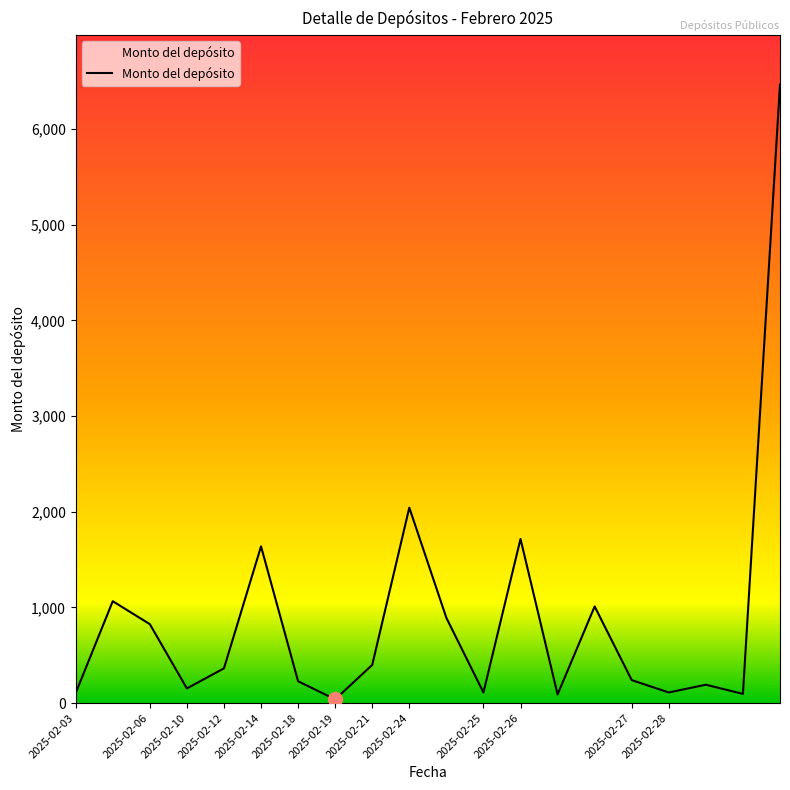

Does the chart display data point markers on the line(s)?

No